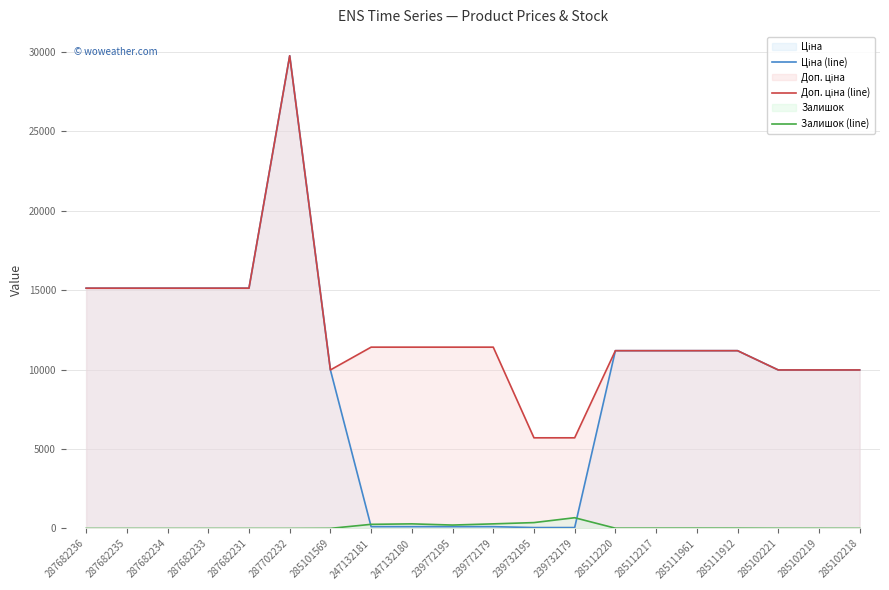

What is the sum of the Ціна (line) values at 285112217 and 287682235?

26308.2